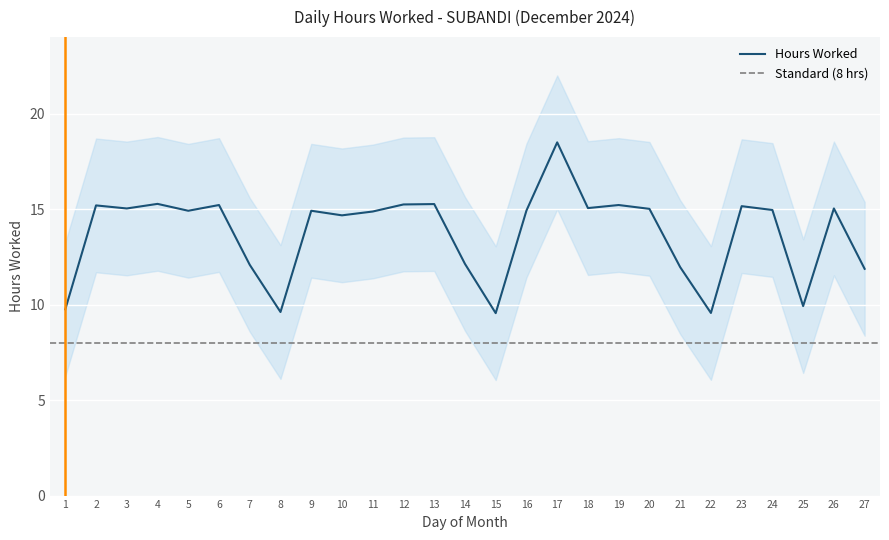

At which label is the value closest to 14?

10